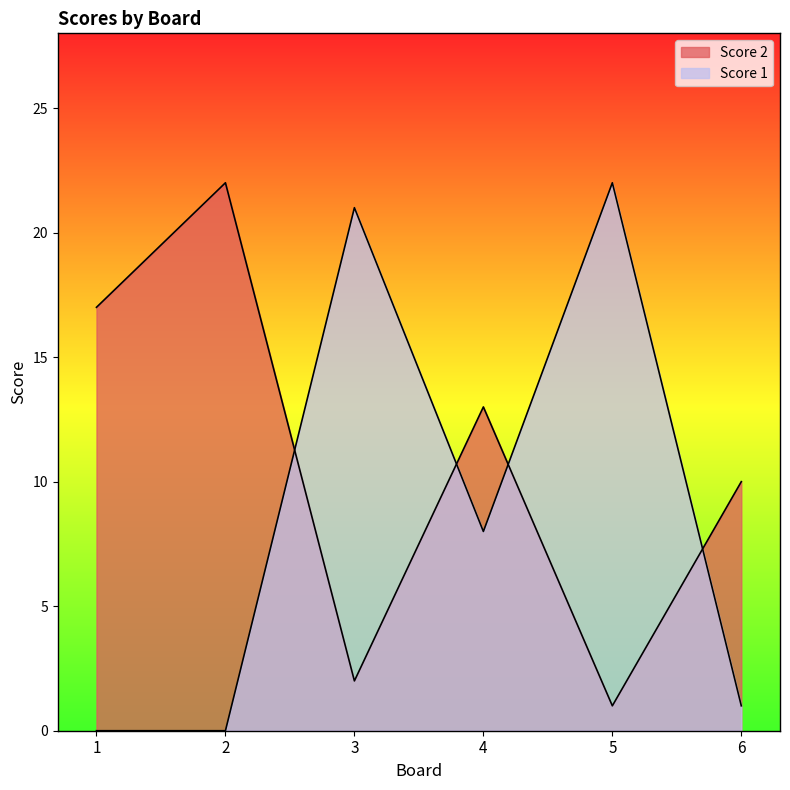

Is the value of Score 2 at 5 greater than the value of Score 1 at 1?

Yes